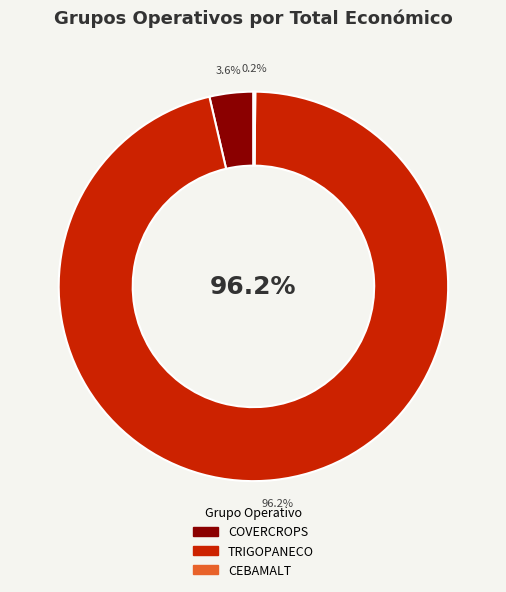

Does TRIGOPANECO represent more than half of the total?

Yes